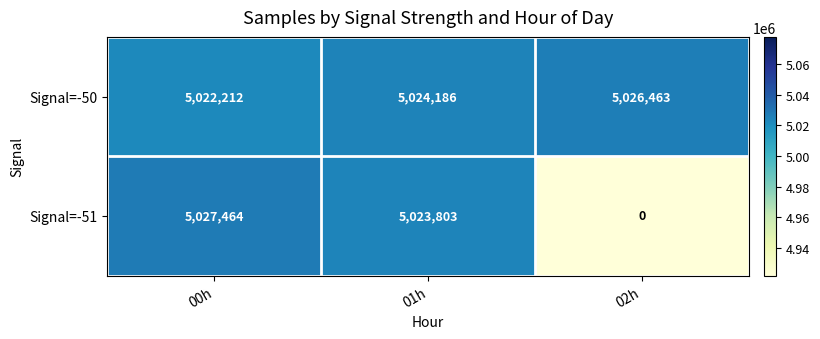

Which category has the highest value across all series?

00h